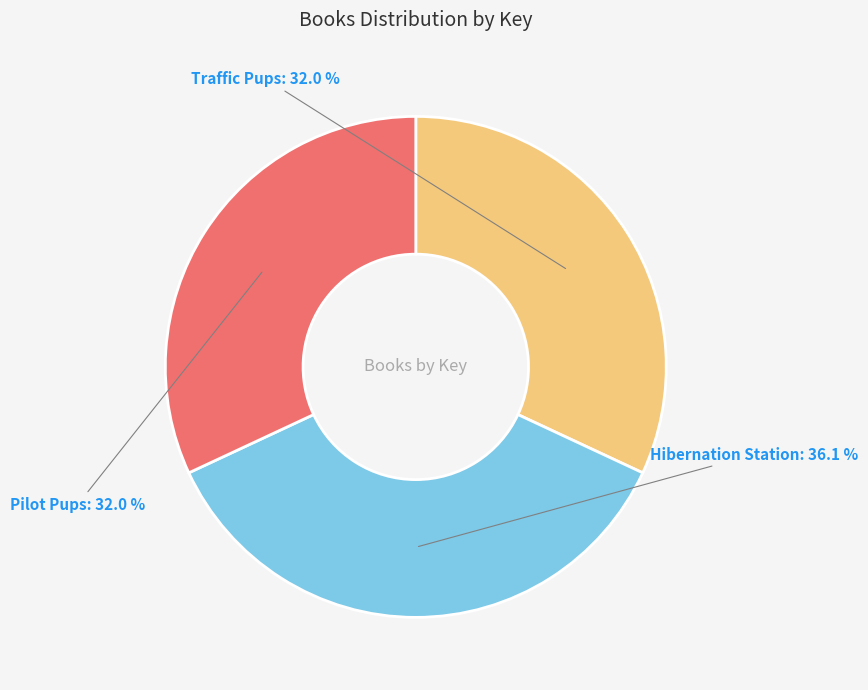

Is the sum of Hibernation Station and Traffic Pups greater than half?

Yes